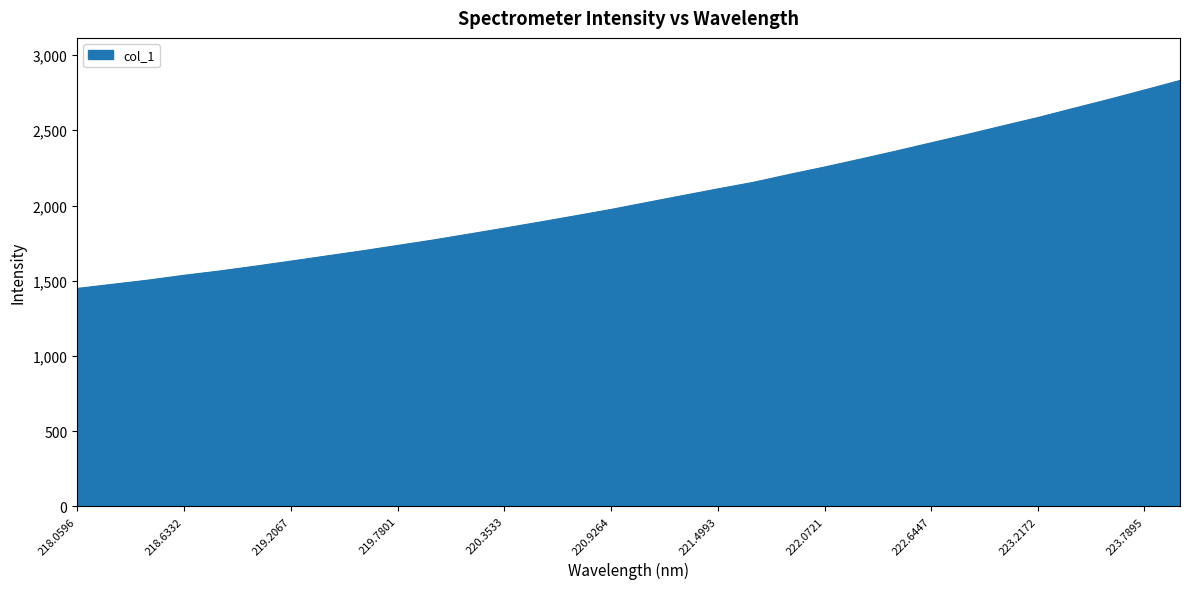

Count the number of categories in the chart.

32